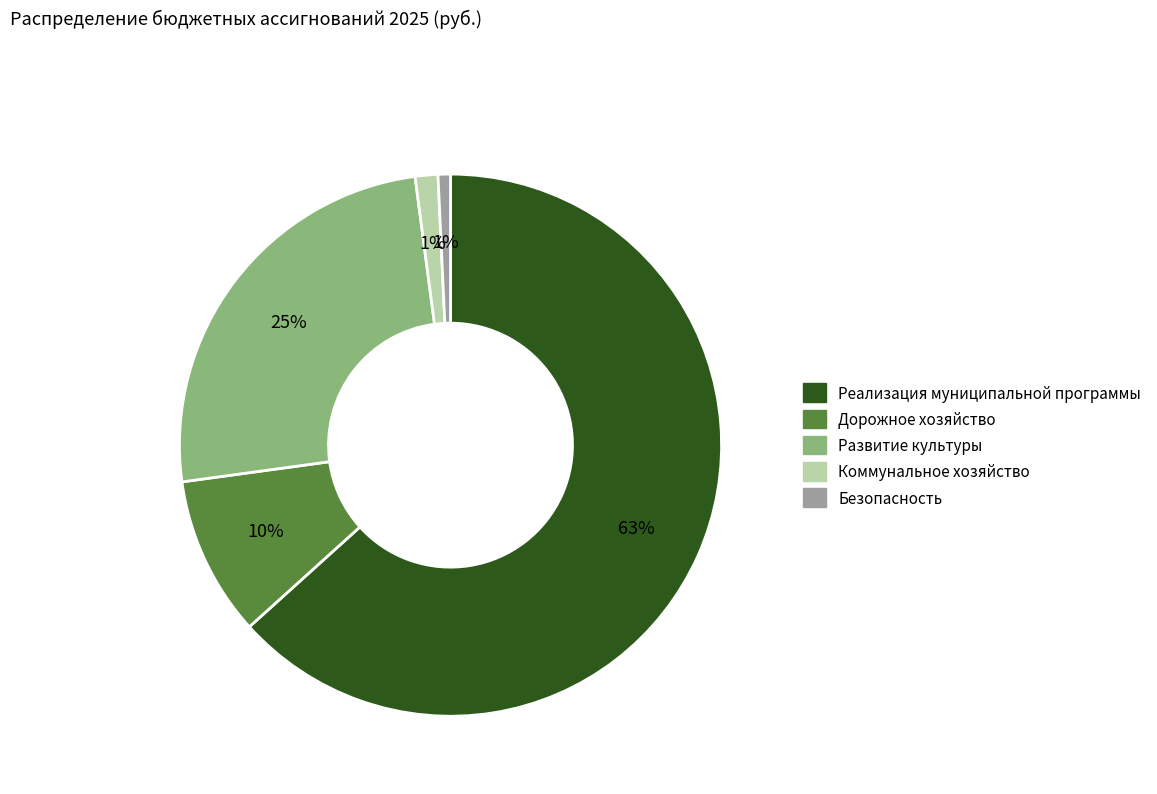

Which slice is the largest?

Реализация муниципальной программы